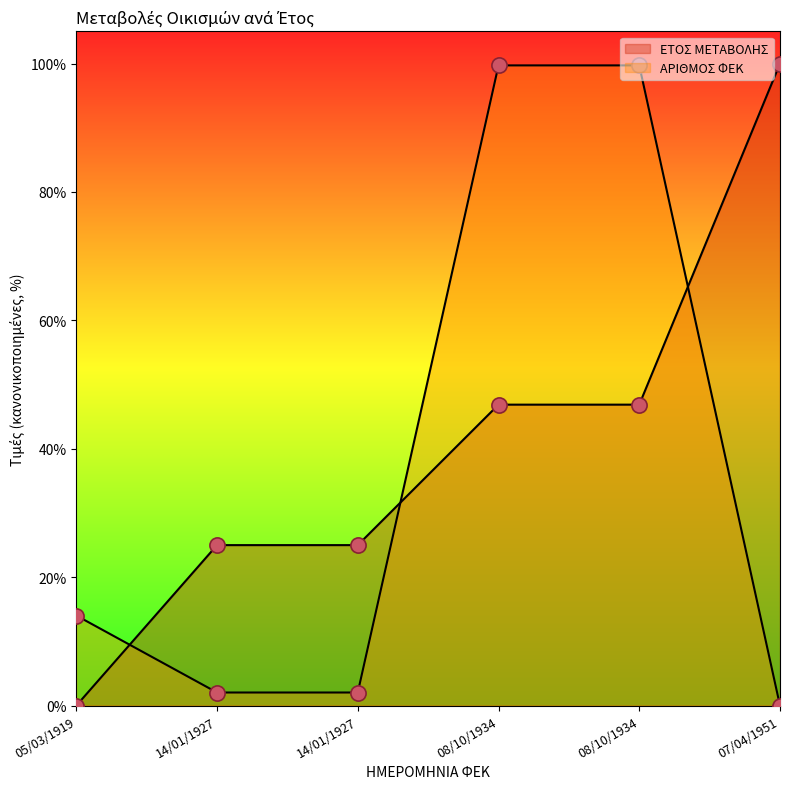

What is the total value across all series at 08/10/1934?

146.6